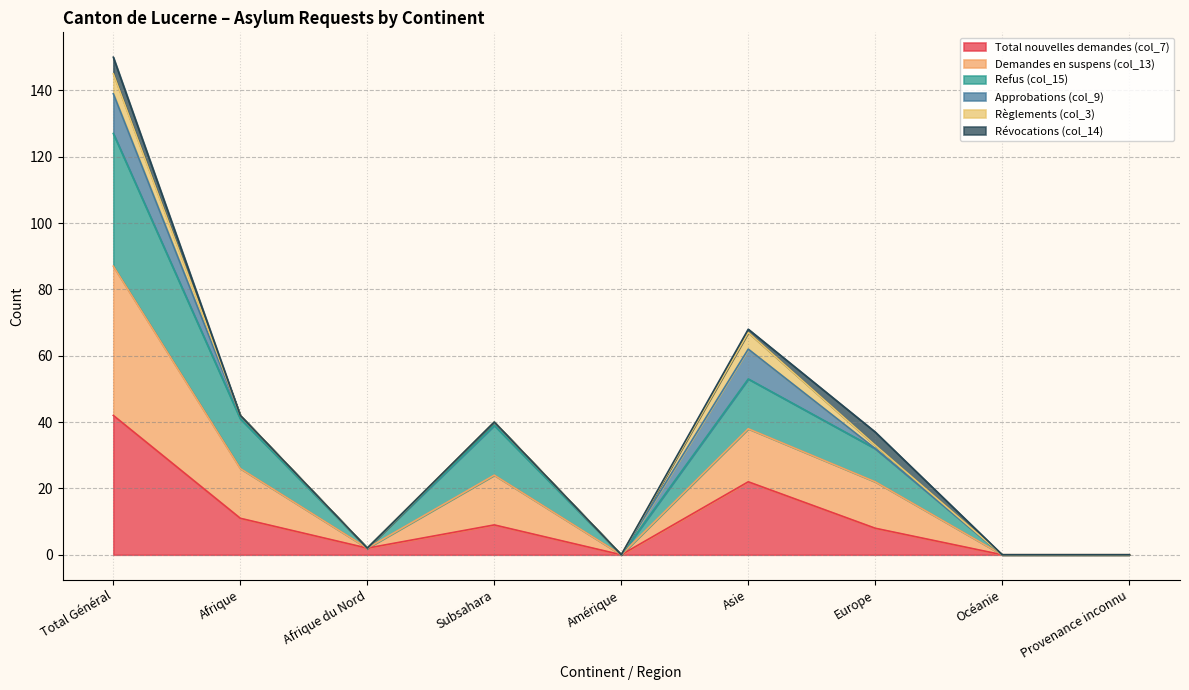

In Total nouvelles demandes (col_7), how many points are higher than both neighbors (excluding endpoints)?

2